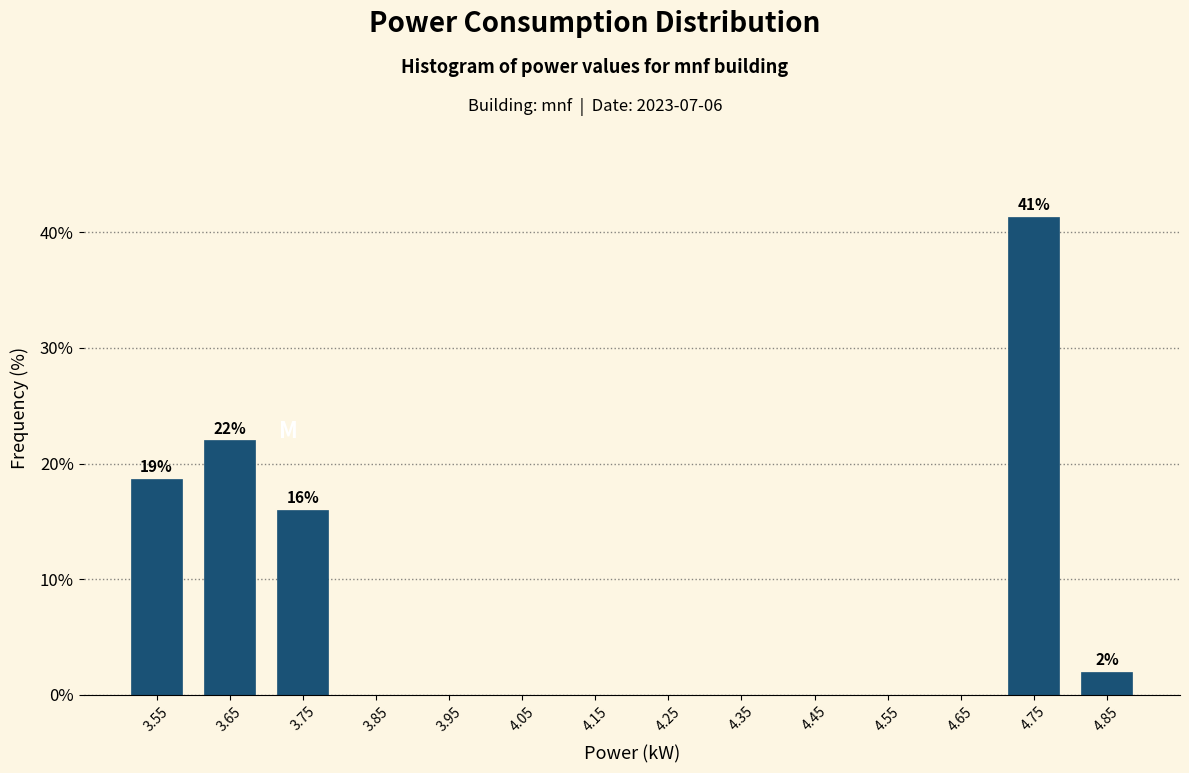

Which range on the x-axis has the tallest bar?

4.7 to 4.8